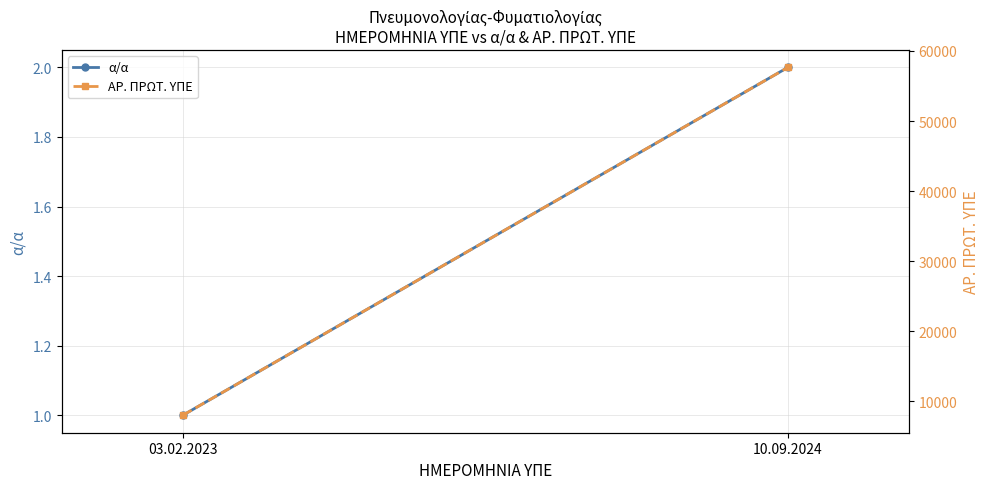

Which has a higher value, 10.09.2024 or 03.02.2023?

10.09.2024